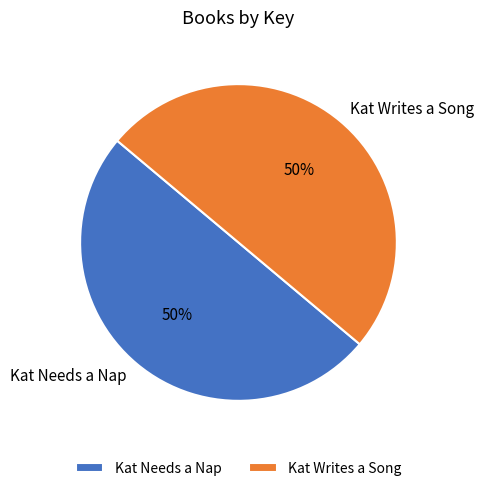

To the nearest percent, what percentage of the pie is Kat Needs a Nap?

50%